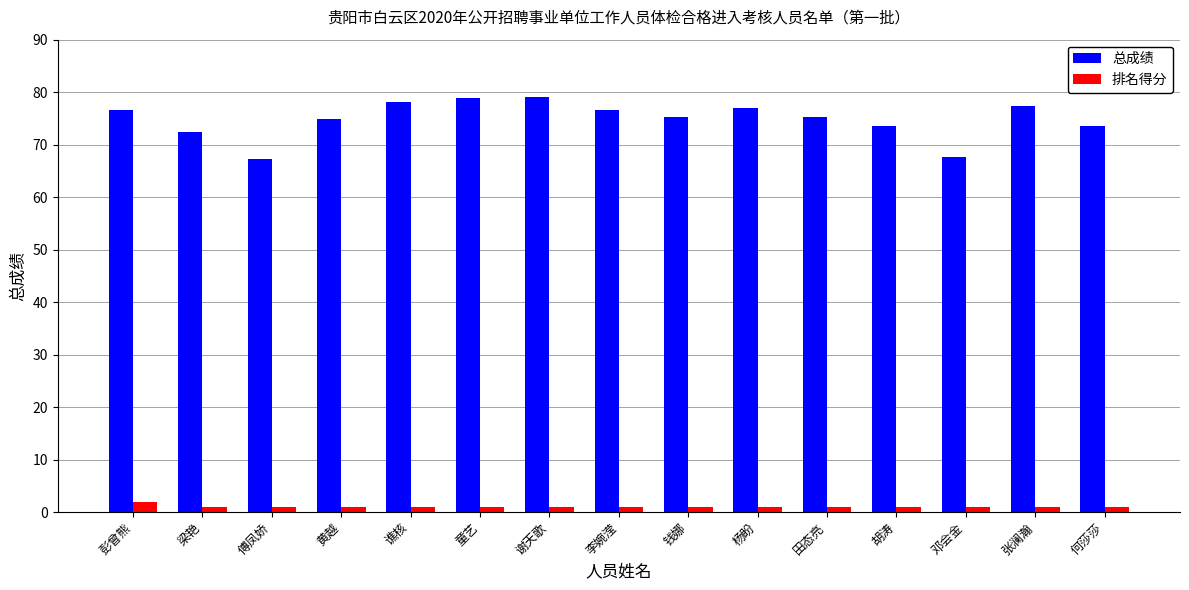

At 田态亮, list the series in order from smallest to largest.

排名得分, 总成绩